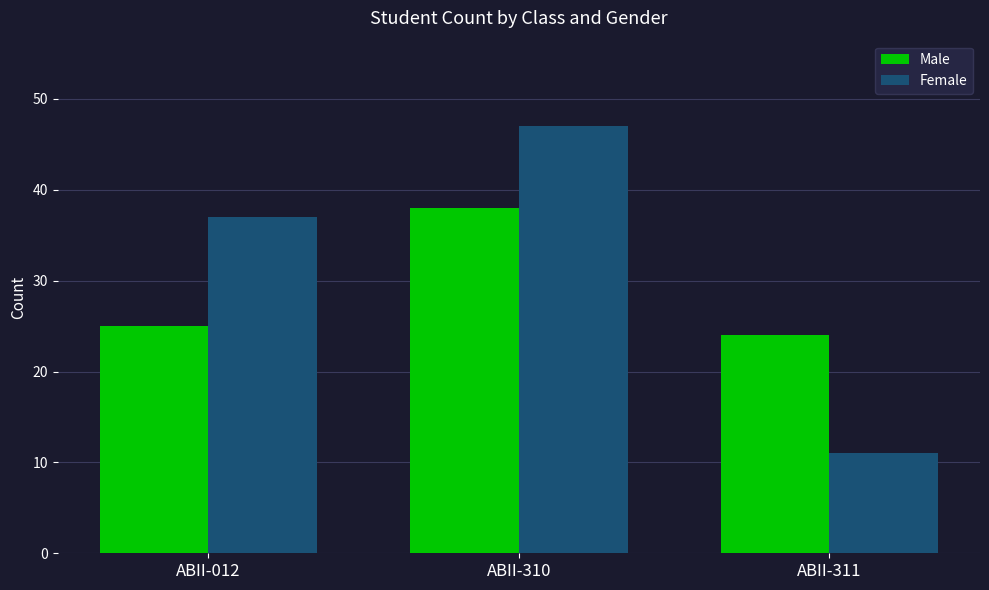

The value of Male at ABII-311 is 24. True or false?

True